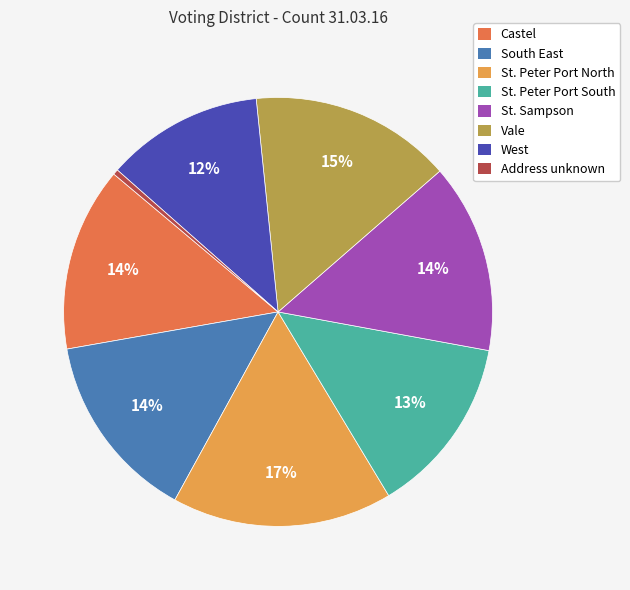

Combined, do Address unknown and Castel account for over 50%?

No